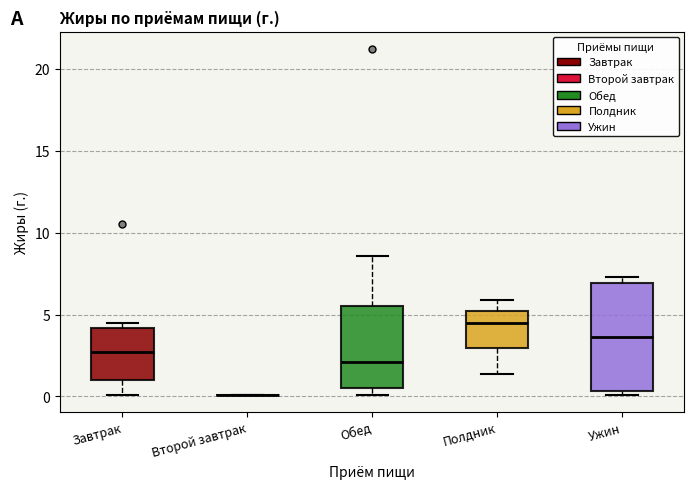

Reading left to right, read every box against the y-axis: the position of its median line, the range the box covers, and the ends of its whiskers. The values are not printed on the chart, so give them approximately, as read against the axis.

Завтрак: median 2.5, box 1.0 to 4.0, whiskers 0.0 to 4.5
Второй завтрак: box collapsed to a line at 0.0, whiskers 0.0 to 0.0
Обед: median 2.0, box 0.5 to 5.5, whiskers 0.0 to 8.5
Полдник: median 4.5, box 3.0 to 5.0, whiskers 1.5 to 6.0
Ужин: median 3.5, box 0.5 to 7.0, whiskers 0.0 to 7.5